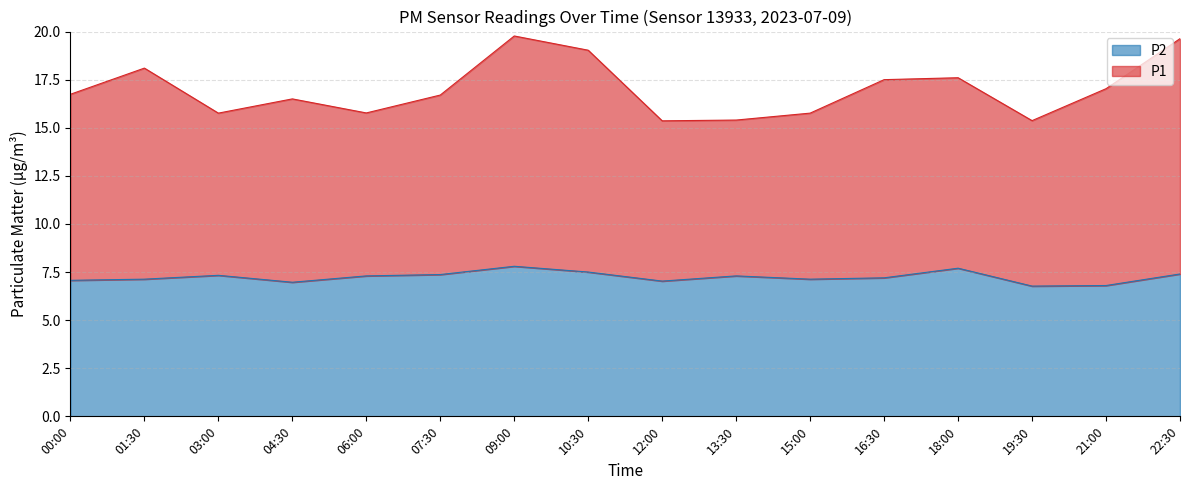

List the labels in order of P1 value, smallest first.

12:00, 19:30, 13:30, 03:00, 15:00, 06:00, 04:30, 07:30, 00:00, 21:00, 16:30, 18:00, 01:30, 10:30, 22:30, 09:00